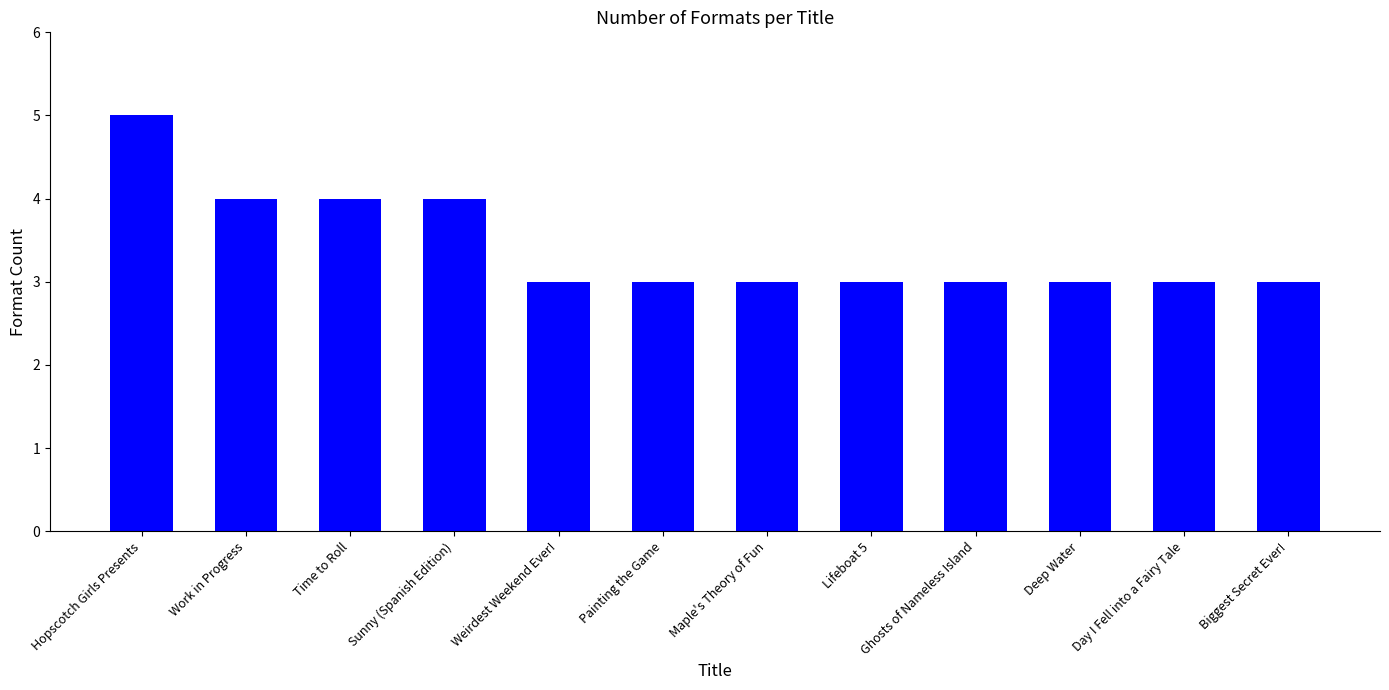

What is the minimum value shown in the chart?

3